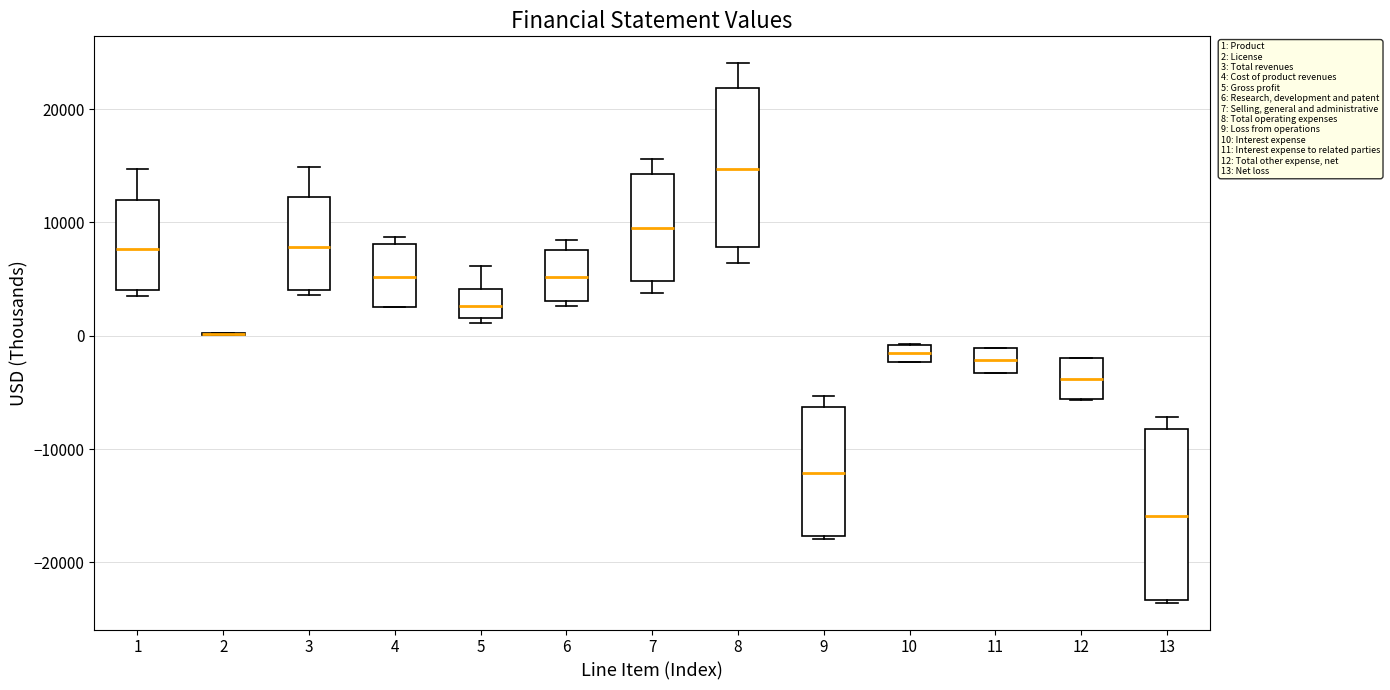

Comparing the boxes themselves (not the whiskers), which one is the tallest?

13